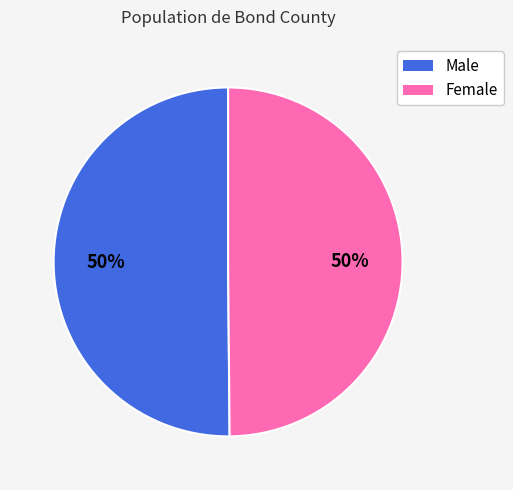

To the nearest percent, what percentage of the pie is Male?

50%